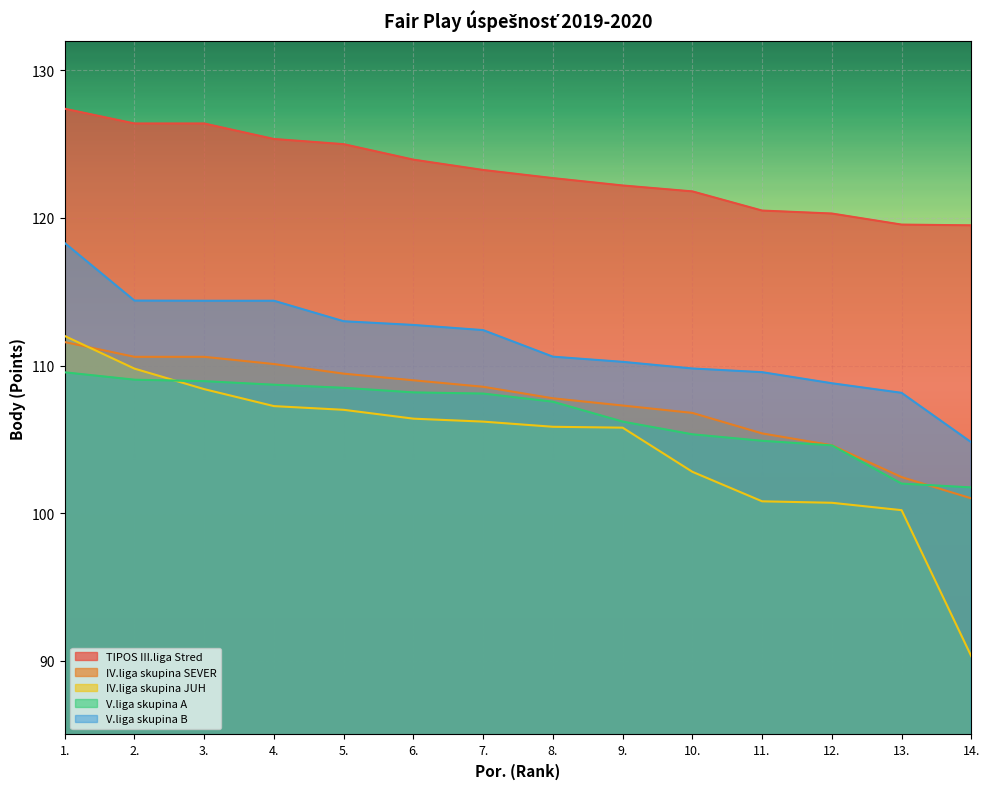

At which category is the sum across all series the highest?

1.